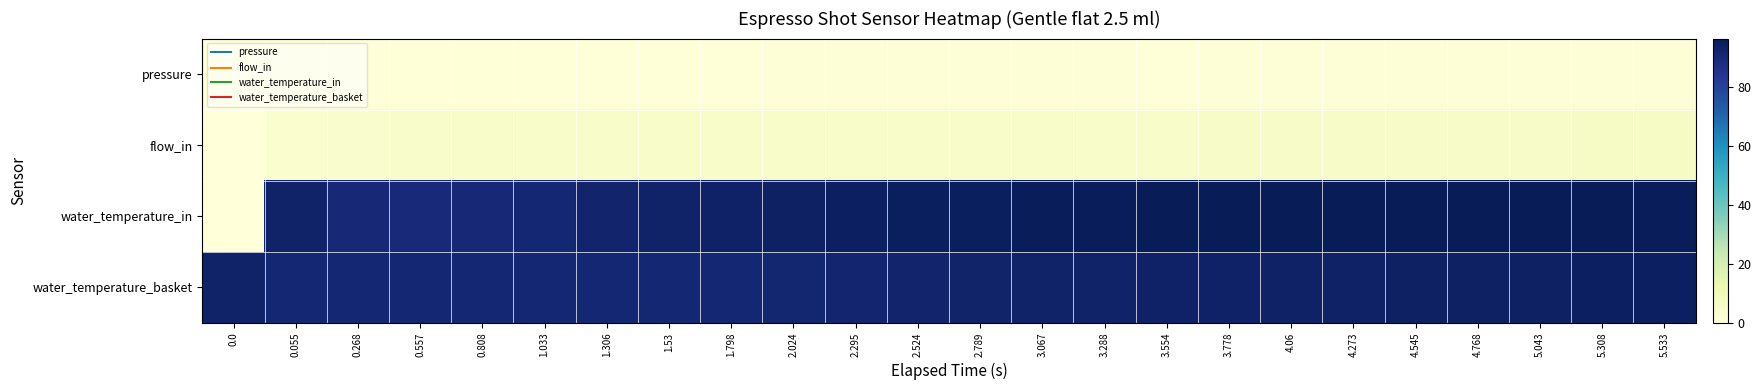

How many categories are shown in the chart?

24